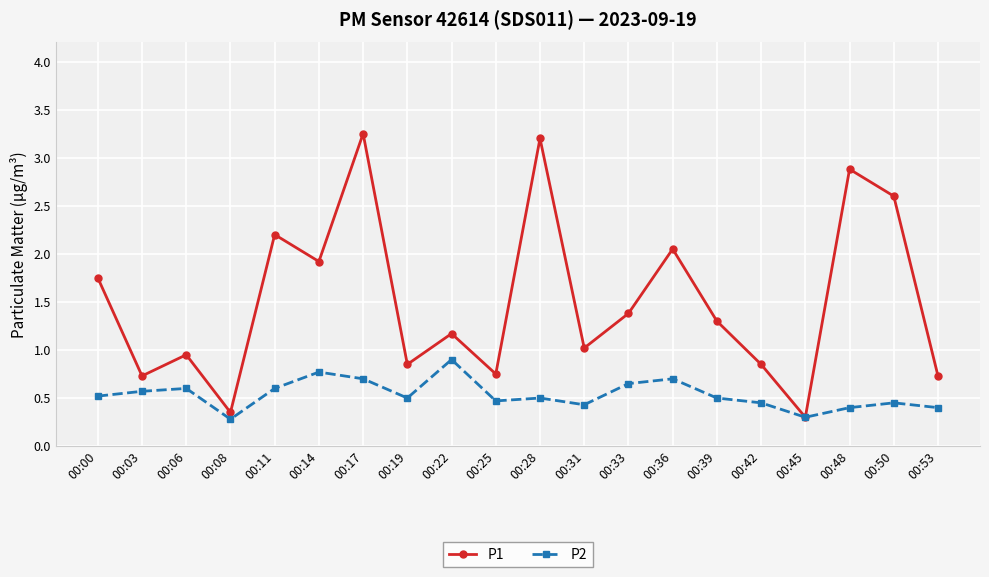

Between 00:19 and 00:28, which series saw the biggest shift?

P1